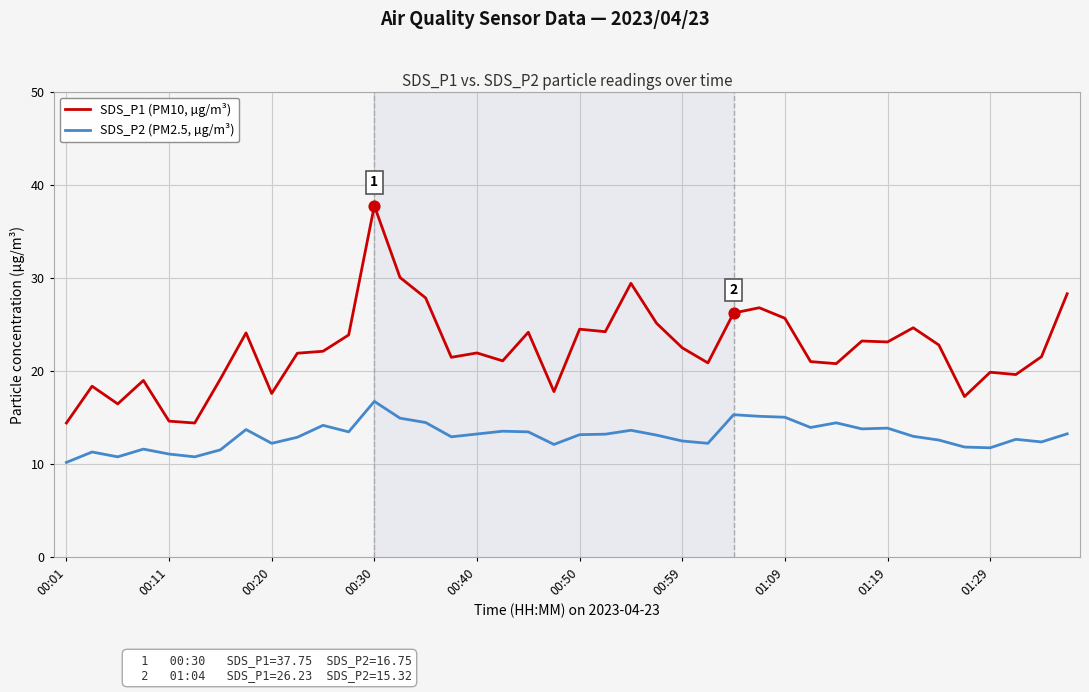

Which series has the largest total across all categories?

SDS_P1 (PM10, µg/m³)